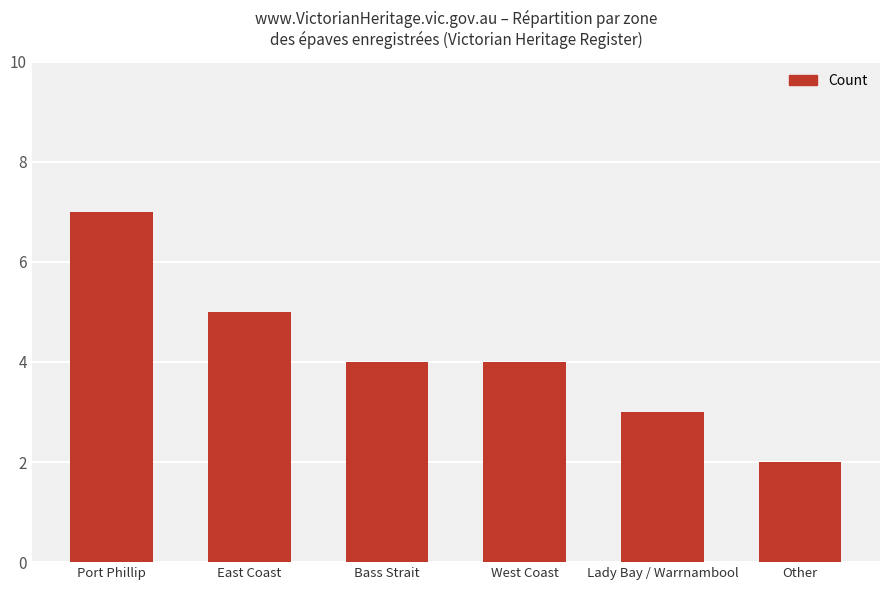

What is the smallest value displayed?

2